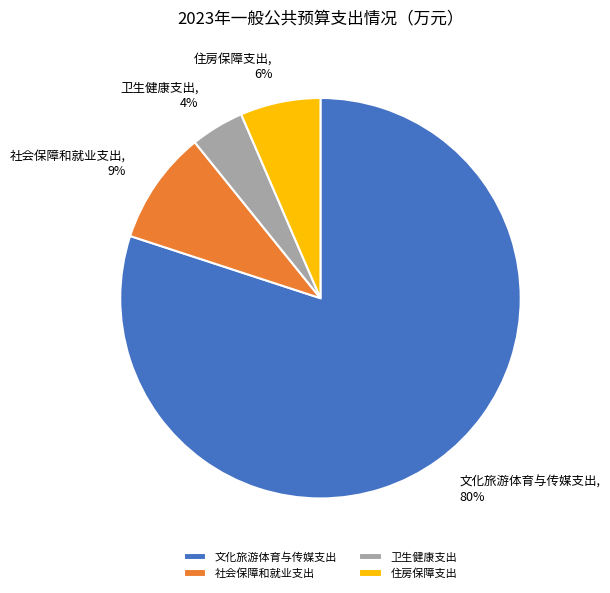

Which has a higher value, 社会保障和就业支出 or 文化旅游体育与传媒支出?

文化旅游体育与传媒支出